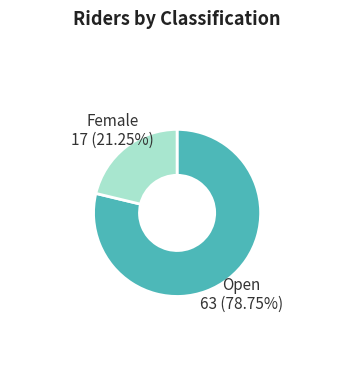

Between Female and Open, which is larger?

Open